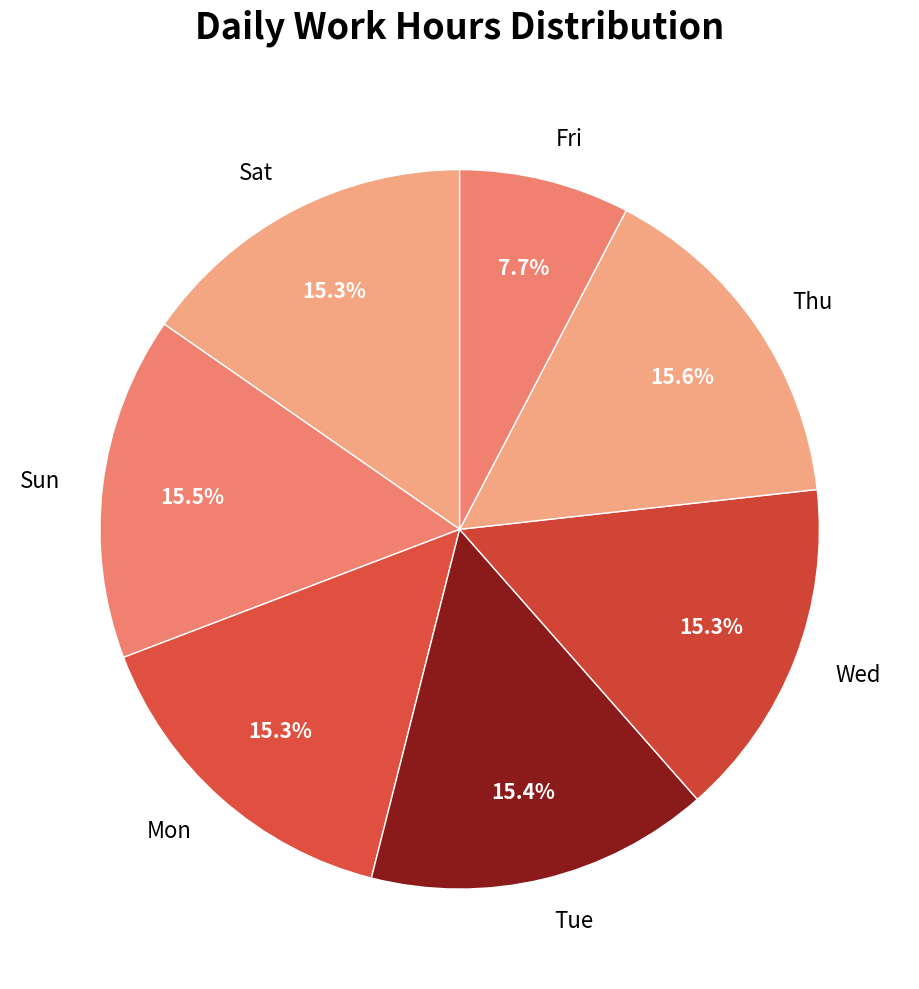

How many slices are in this pie chart?

7